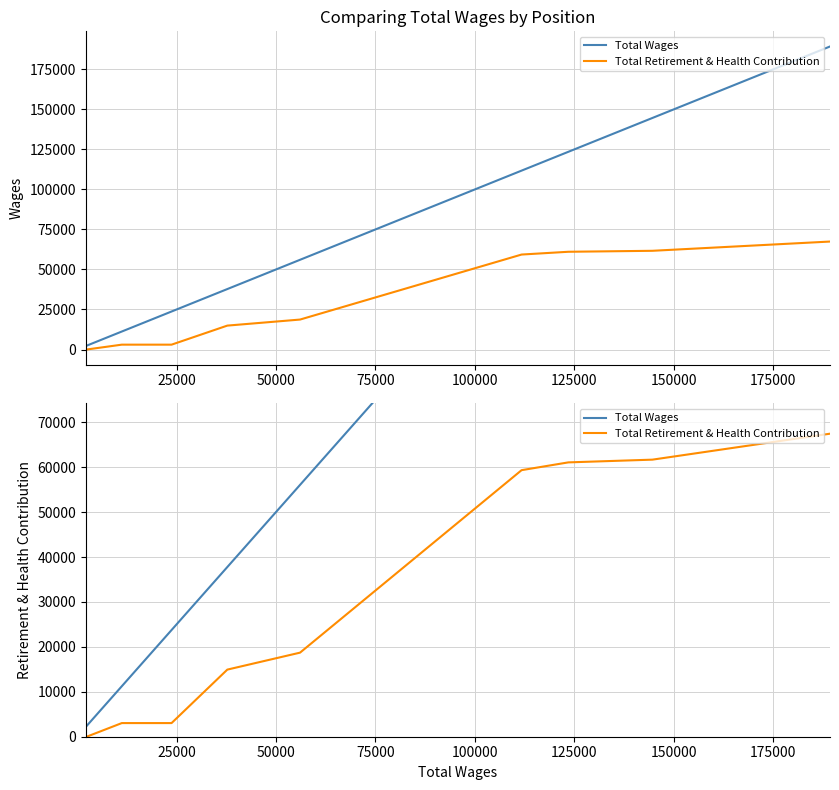

Which series has the largest range (max minus min)?

Total Wages